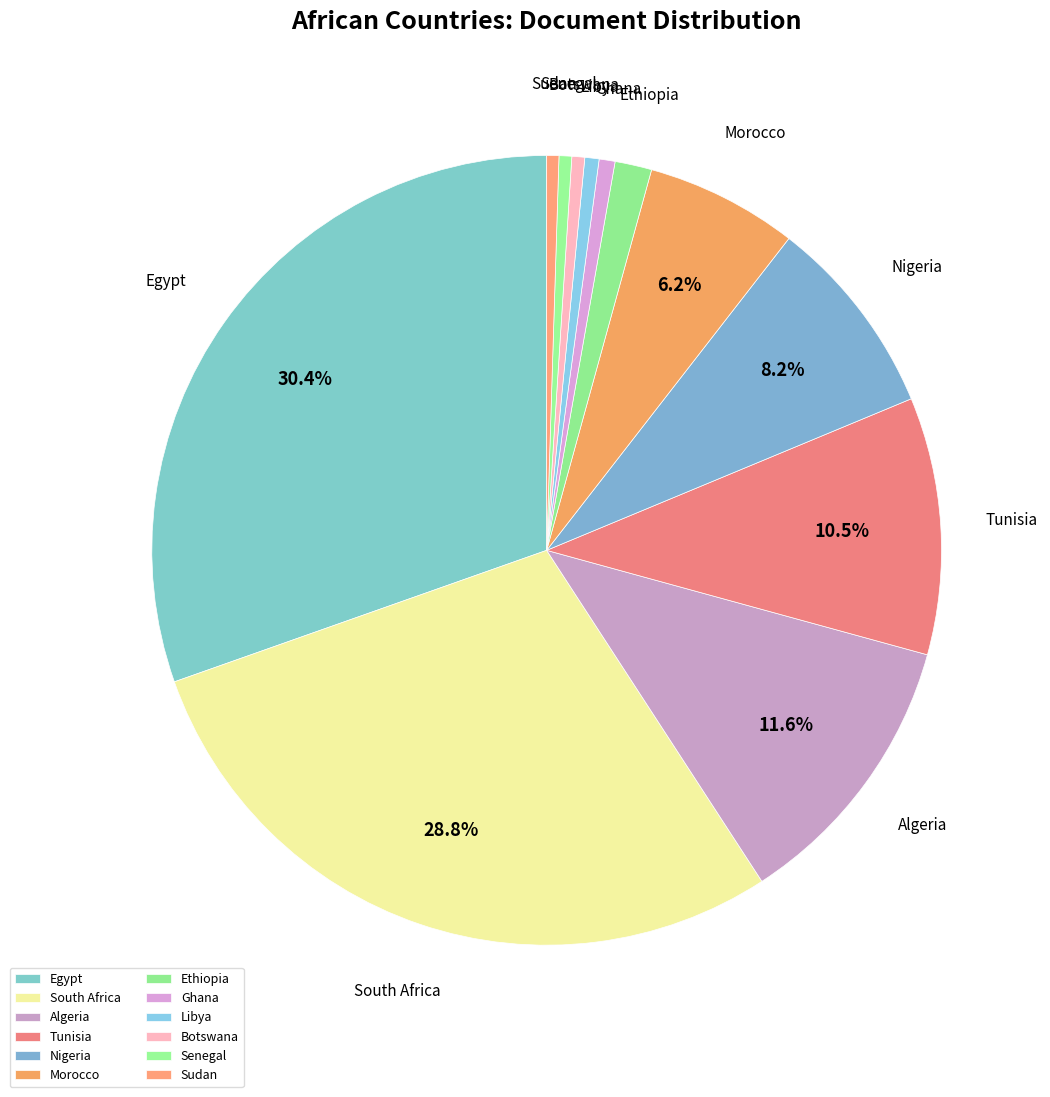

Is it true that Sudan is 0% of the pie?

True